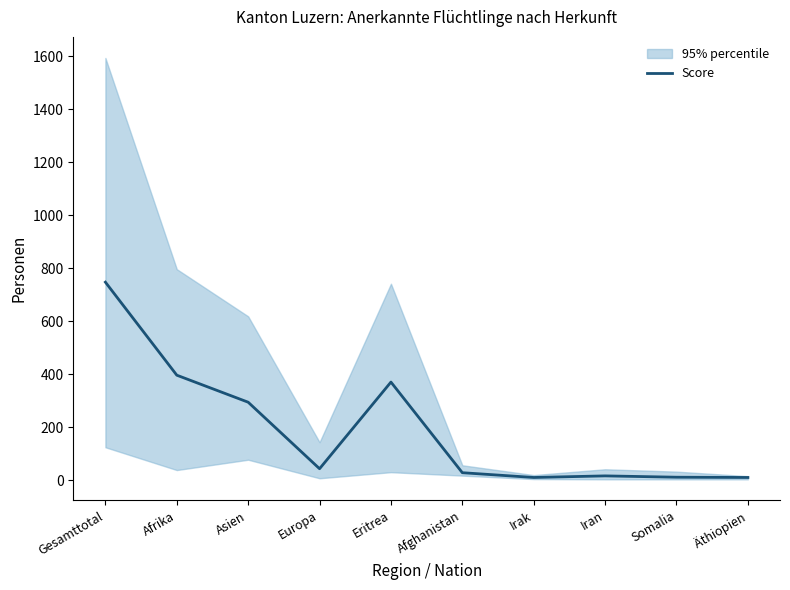

At which category does the data reach its first local peak?

Eritrea